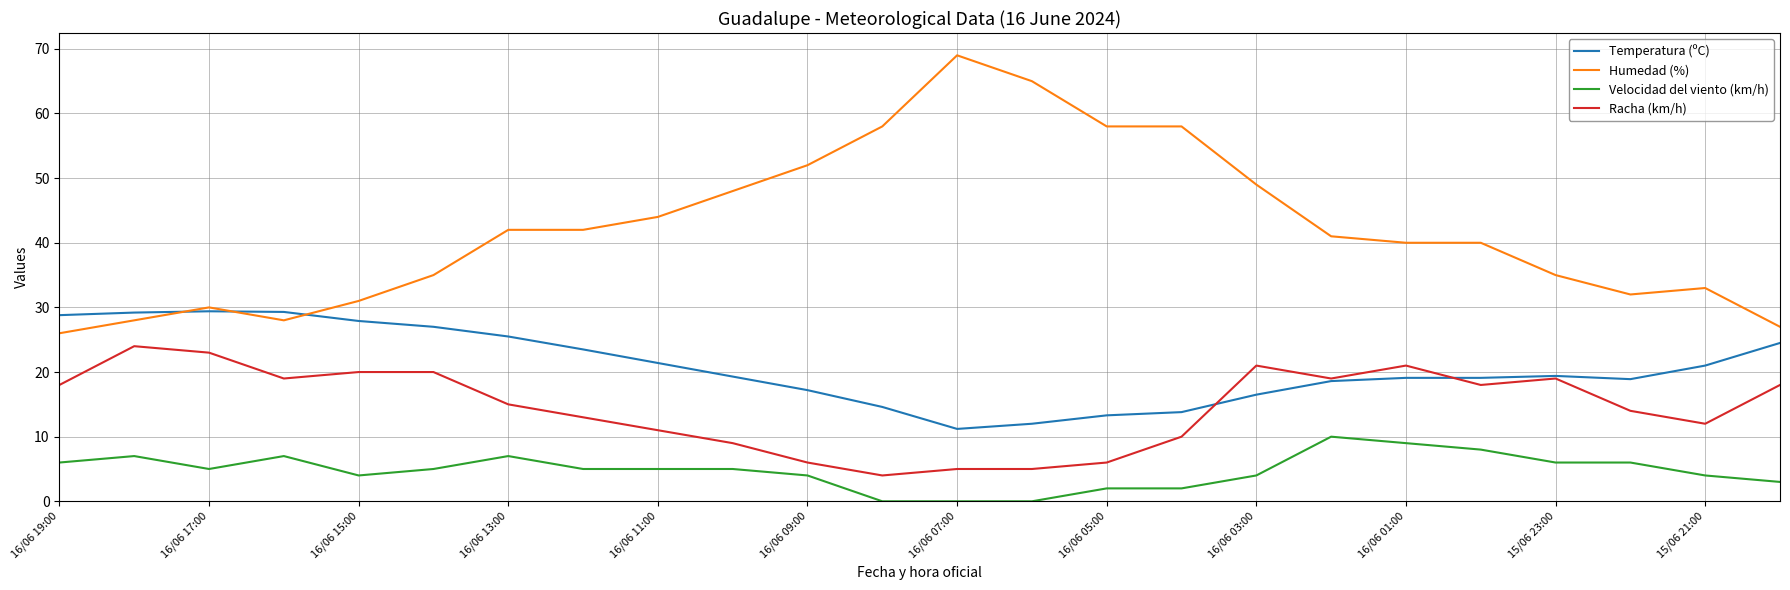

What are all the series names shown in the legend?

Temperatura (ºC), Humedad (%), Velocidad del viento (km/h), Racha (km/h)